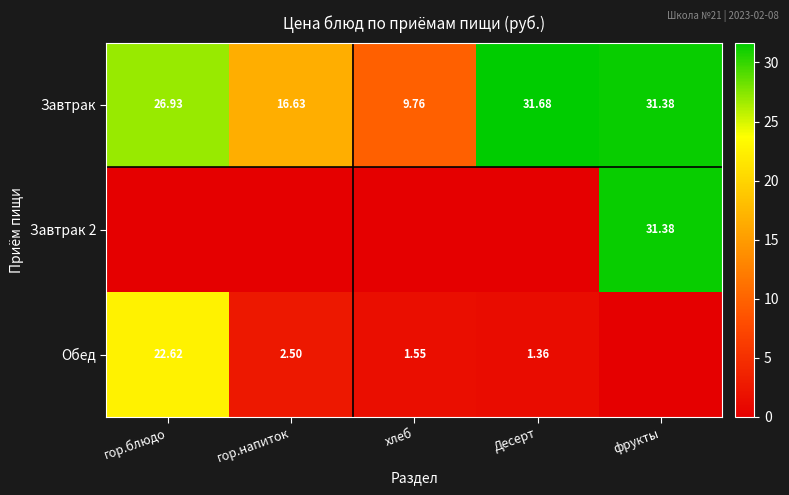

Which category has the lowest value in the Завтрак series?

хлеб